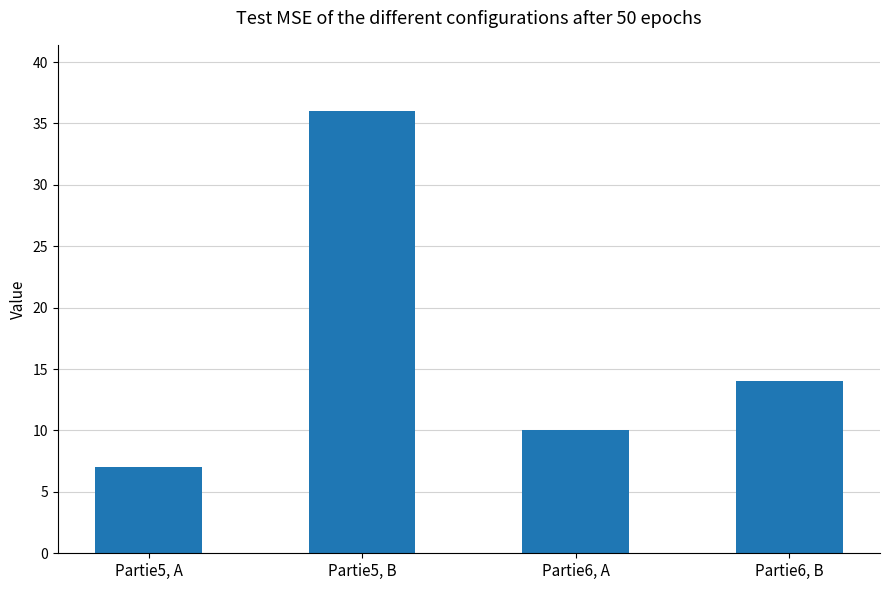

What is the label of the 1st bar from the right?

Partie6, B